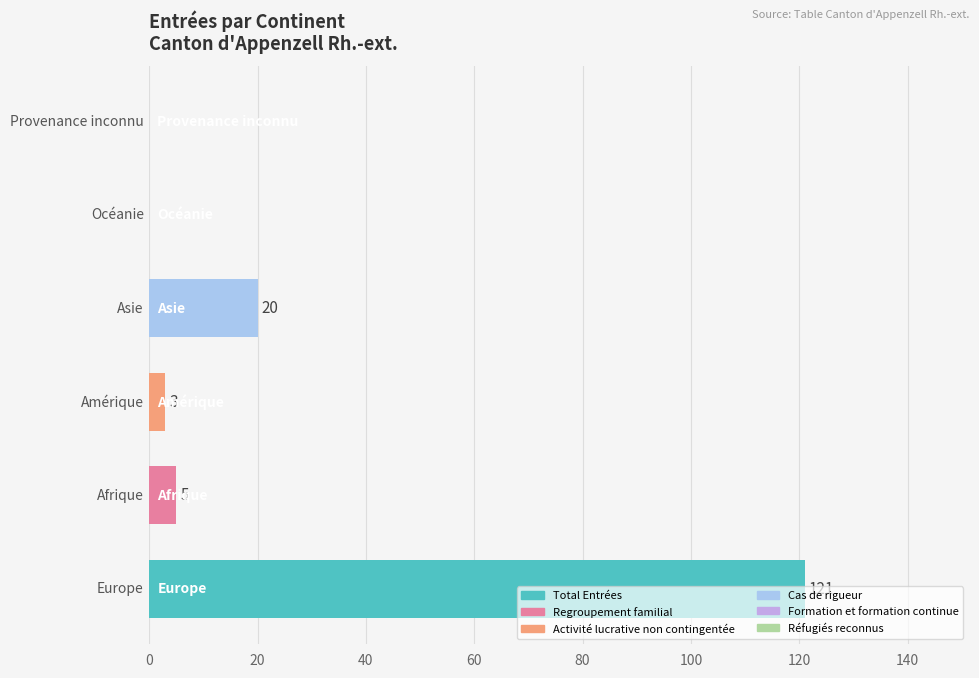

What is the sum of all values?

149